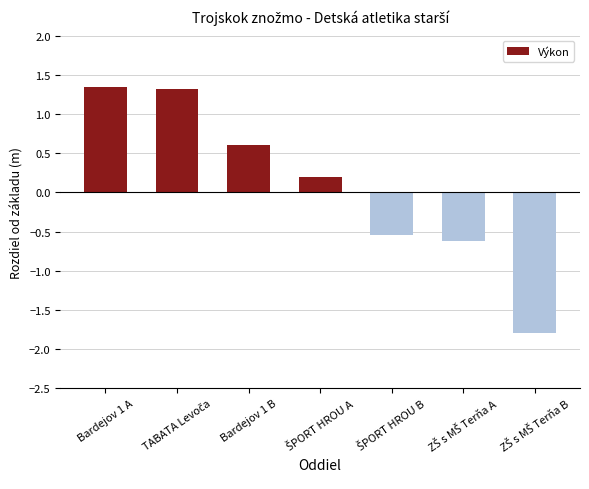

True or false: the data shows 0.8 at Bardejov 1 A.

False